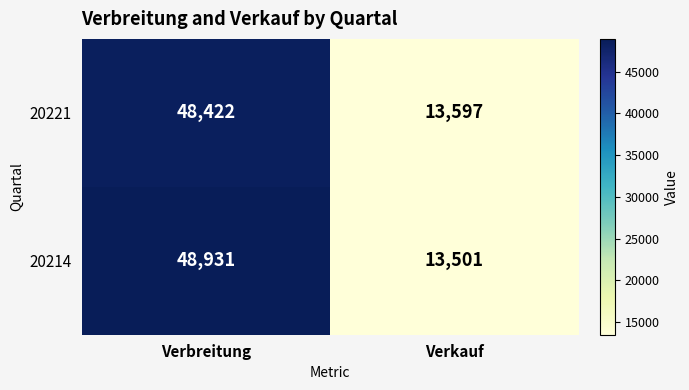

Reading left to right, what are all the values shown in this chart?

20221: Verbreitung=48422	Verkauf=13597
20214: Verbreitung=48931	Verkauf=13501